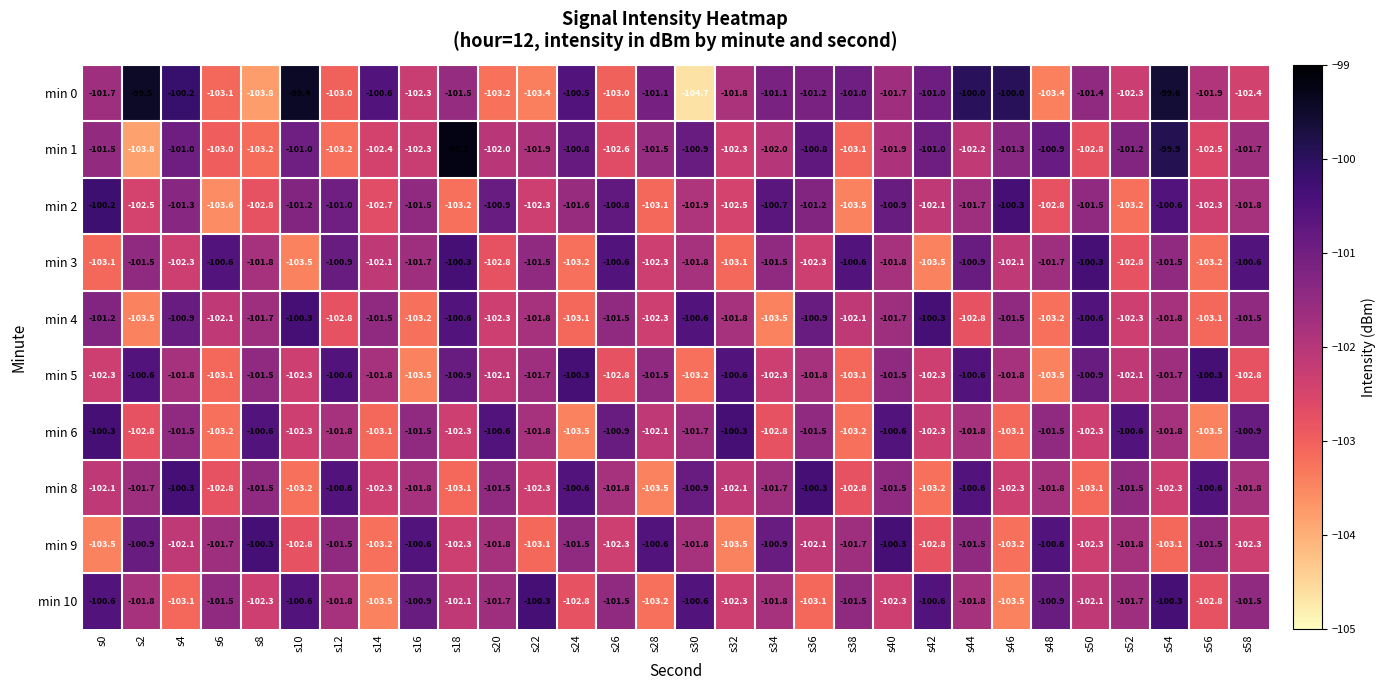

What is the difference between the maximum and minimum values in the min 10 series?

3.2